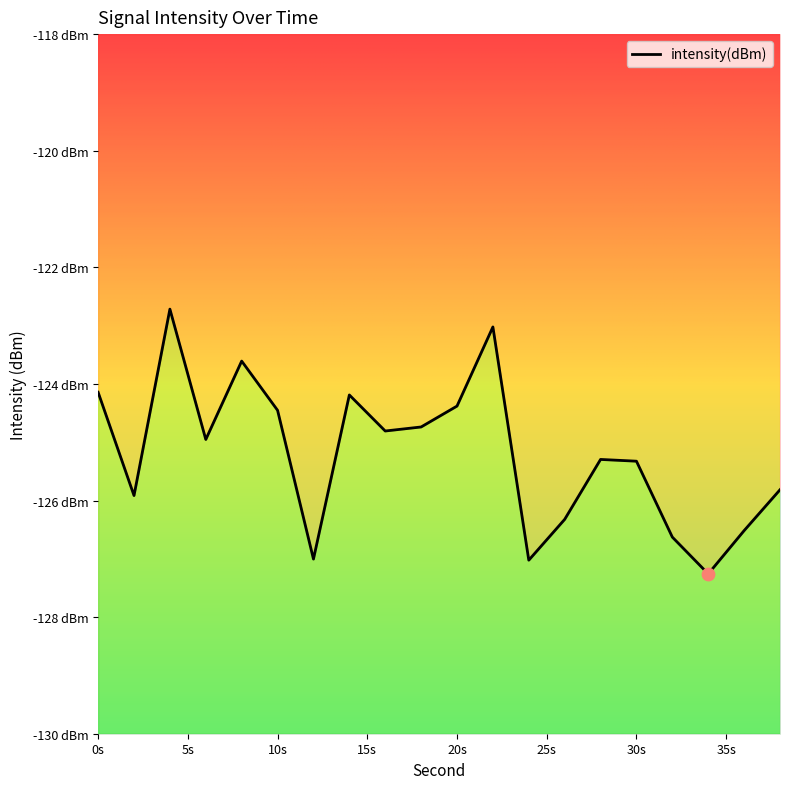

What is the change in value from 0s to 5s?

-1.8